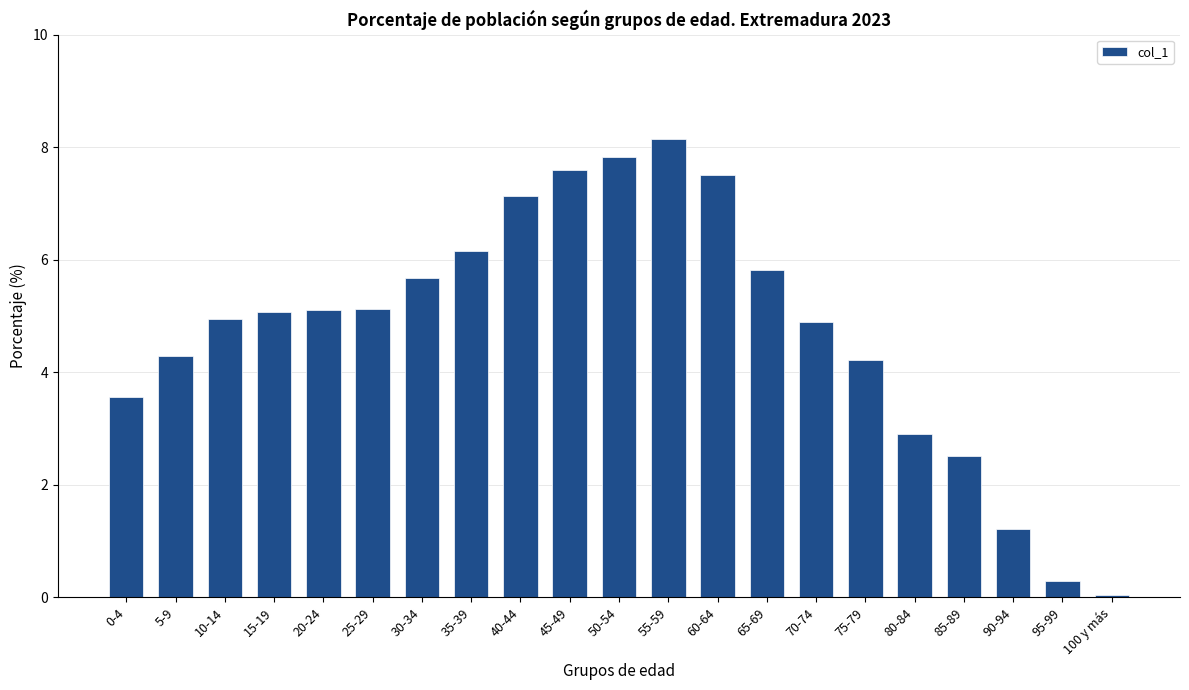

What is the greatest value displayed?

8.1